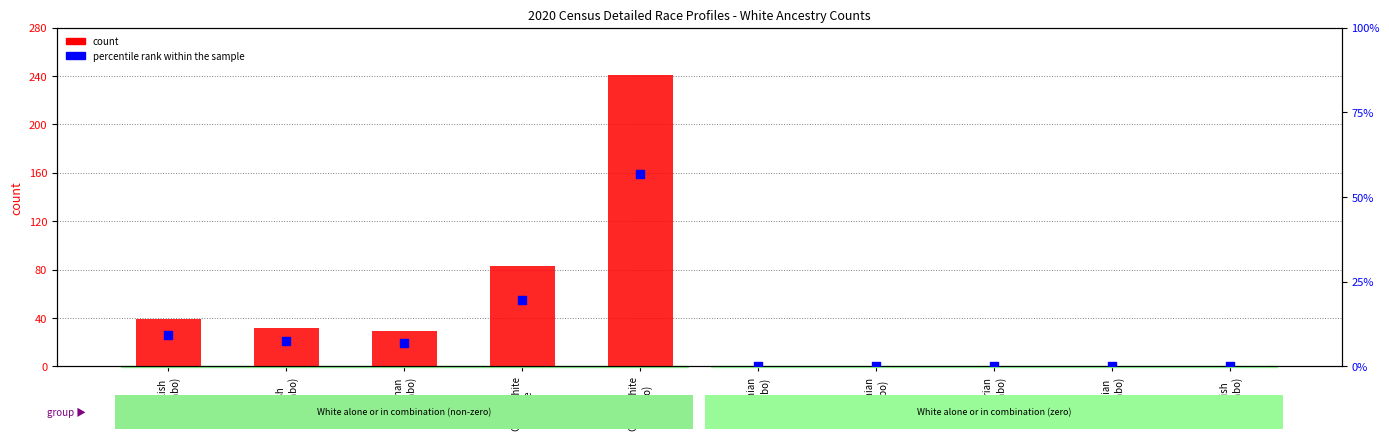

Which series has the largest total across all categories?

count